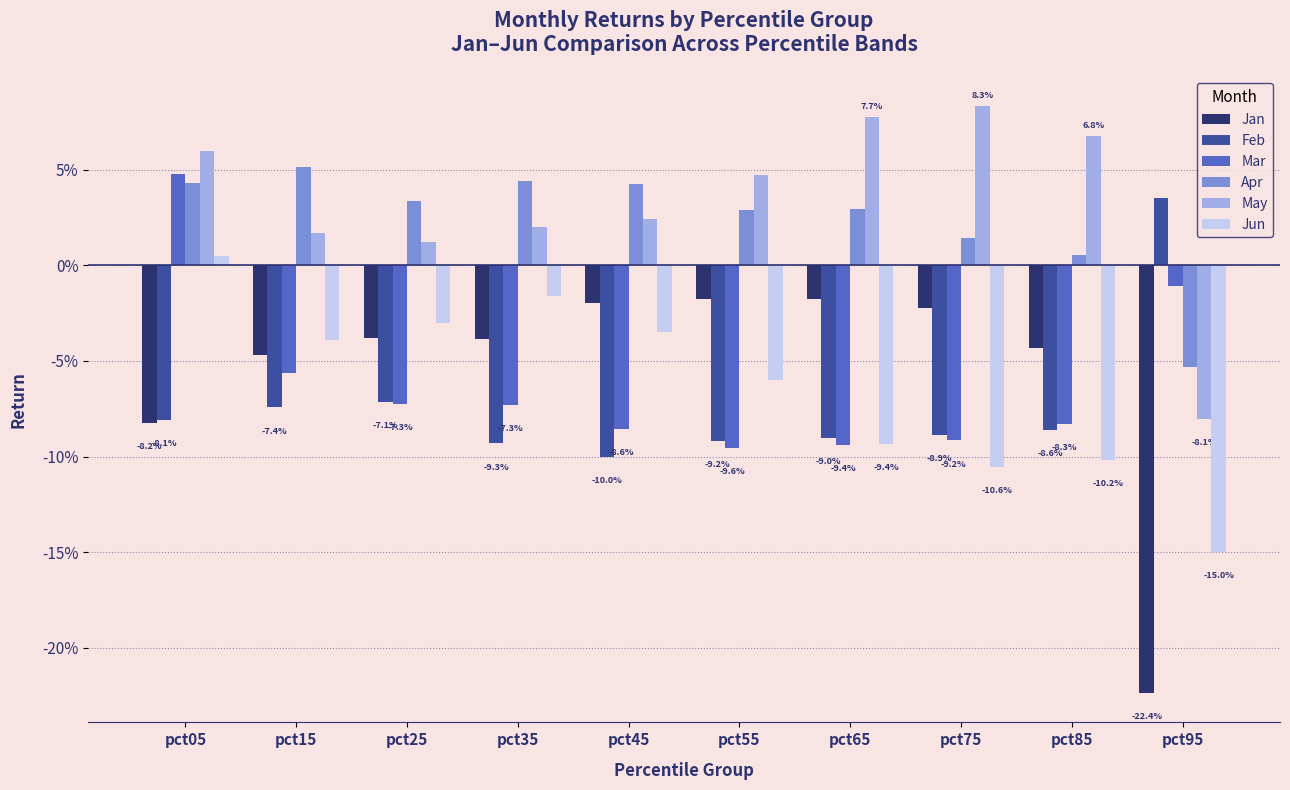

Reading left to right, list all the values displayed in this chart.

Jan: pct05=-0.1	pct15=-0.0	pct25=-0.0	pct35=-0.0	pct45=-0.0	pct55=-0.0	pct65=-0.0	pct75=-0.0	pct85=-0.0	pct95=-0.2
Feb: pct05=-0.1	pct15=-0.1	pct25=-0.1	pct35=-0.1	pct45=-0.1	pct55=-0.1	pct65=-0.1	pct75=-0.1	pct85=-0.1	pct95=0.0
Mar: pct05=0.0	pct15=-0.1	pct25=-0.1	pct35=-0.1	pct45=-0.1	pct55=-0.1	pct65=-0.1	pct75=-0.1	pct85=-0.1	pct95=-0.0
Apr: pct05=0.0	pct15=0.1	pct25=0.0	pct35=0.0	pct45=0.0	pct55=0.0	pct65=0.0	pct75=0.0	pct85=0.0	pct95=-0.1
May: pct05=0.1	pct15=0.0	pct25=0.0	pct35=0.0	pct45=0.0	pct55=0.0	pct65=0.1	pct75=0.1	pct85=0.1	pct95=-0.1
Jun: pct05=0.0	pct15=-0.0	pct25=-0.0	pct35=-0.0	pct45=-0.0	pct55=-0.1	pct65=-0.1	pct75=-0.1	pct85=-0.1	pct95=-0.1